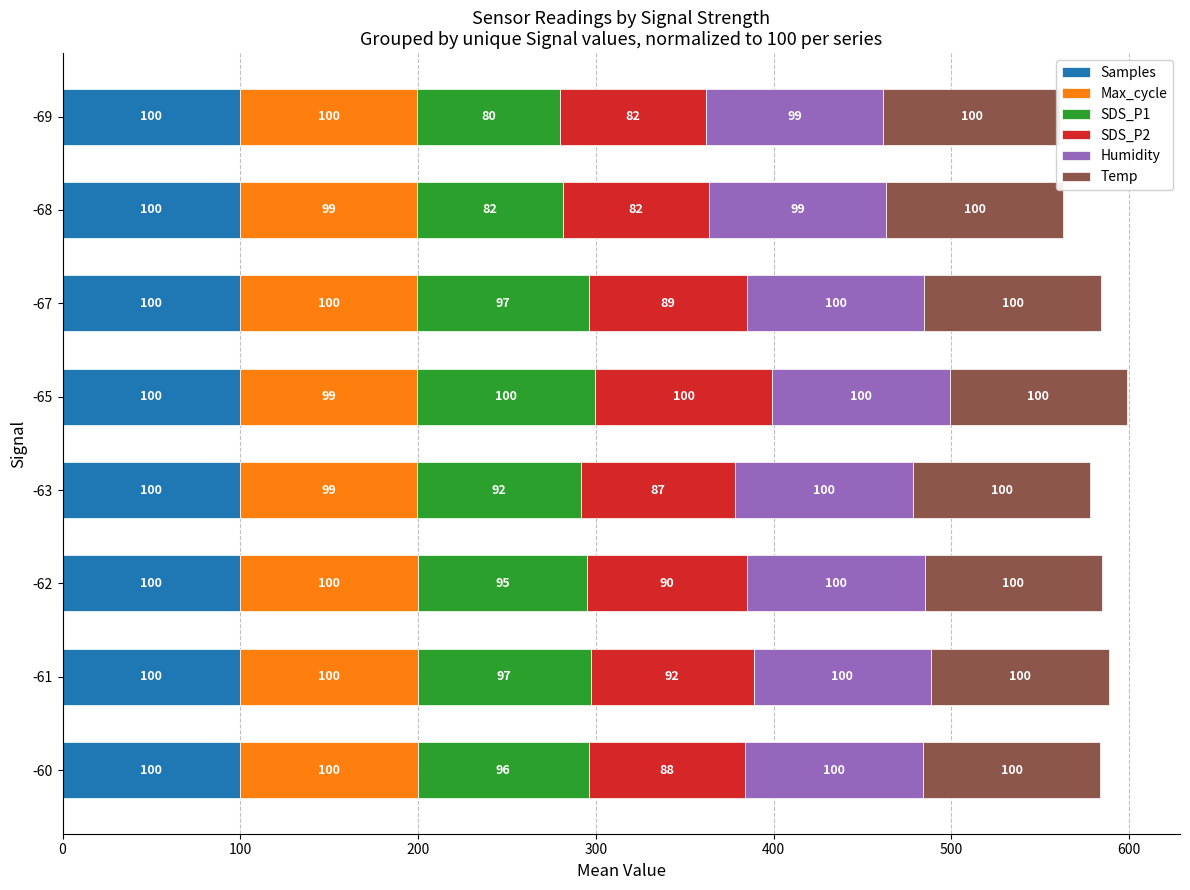

What is the lowest value of the SDS_P2 series?

82.2